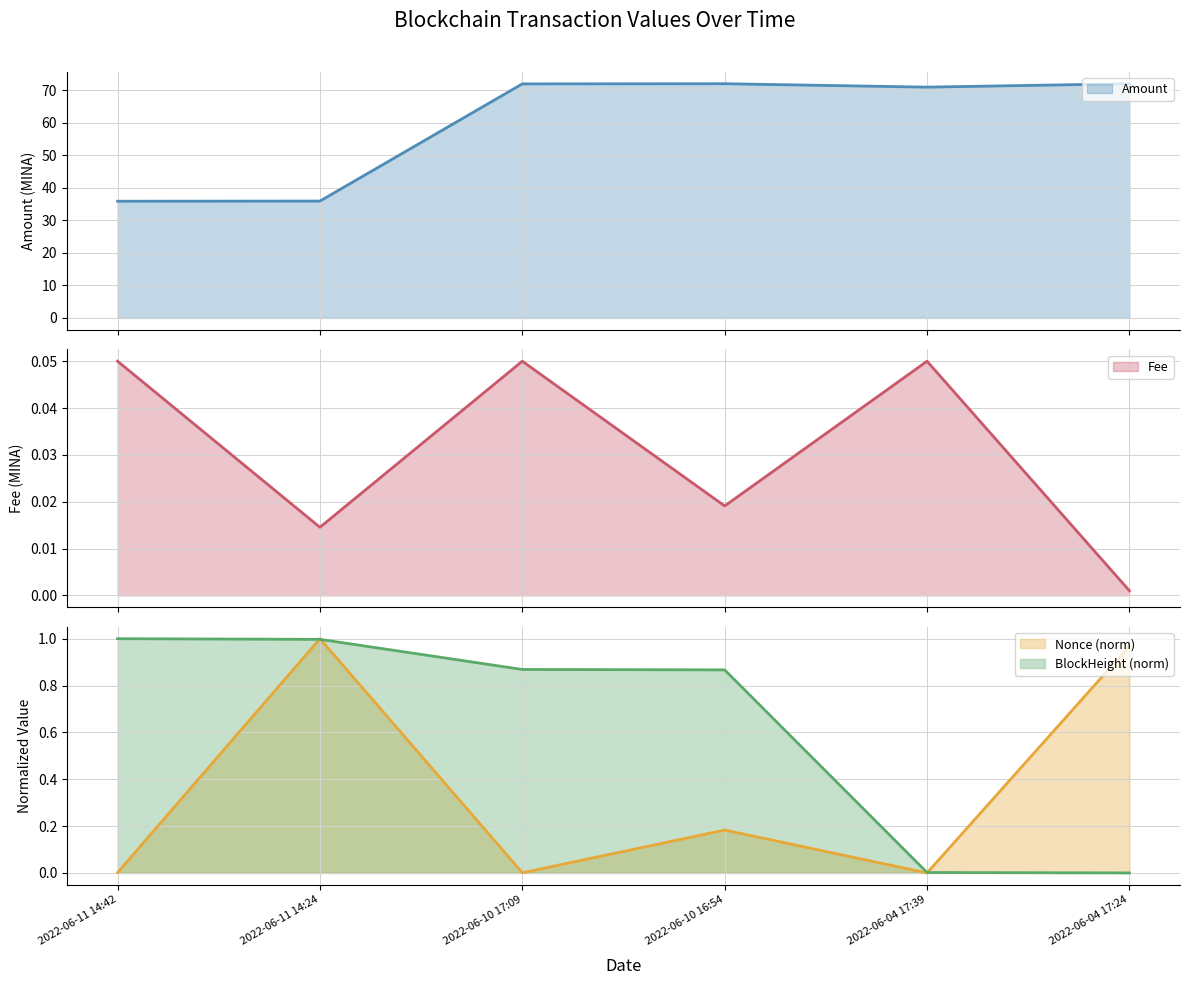

What value does the BlockHeight series have at 2022-06-11 14:42?

1.0